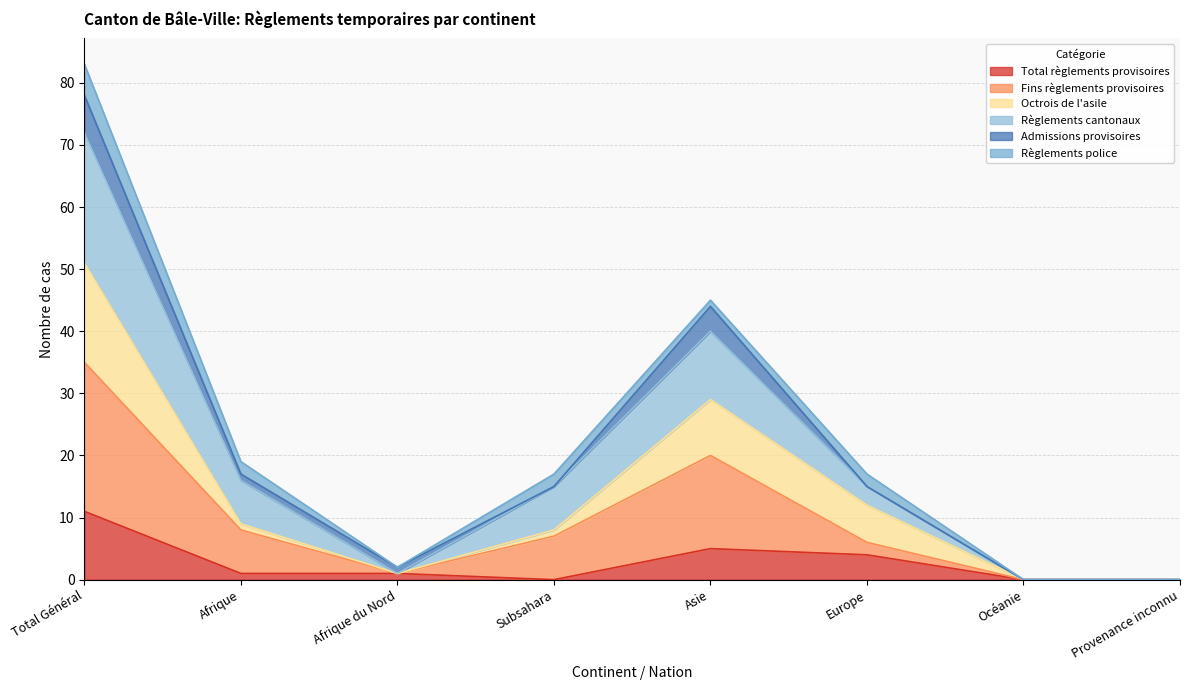

True or false: Total règlements provisoires has a value of 4 at Europe.

True